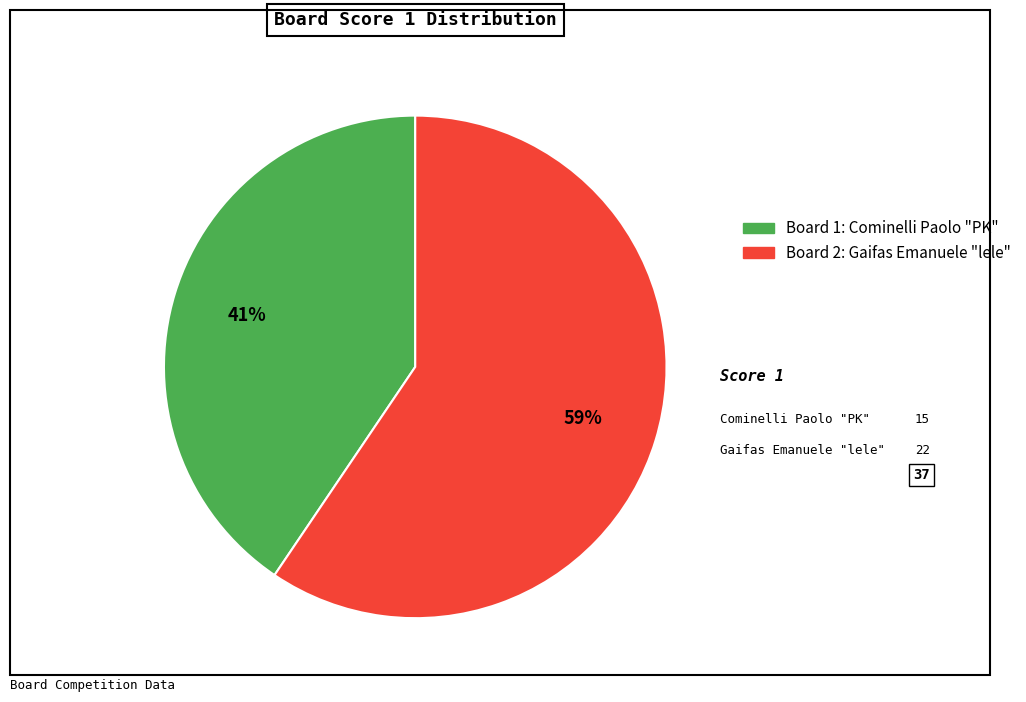

Does any single category account for the majority?

Yes